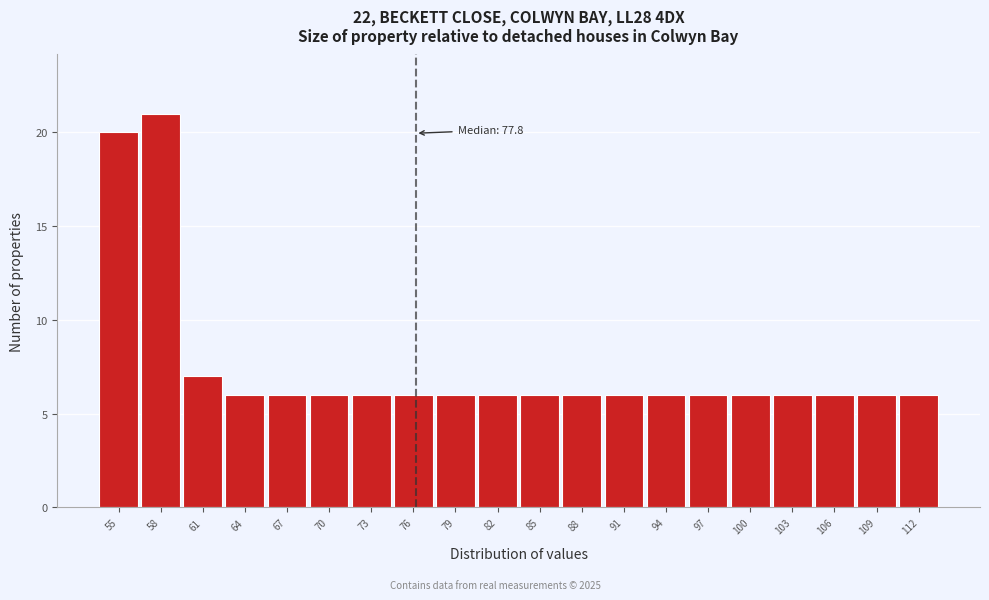

Reading left to right, what are all the values shown in this chart?

55=20	58=21	61=7	64=6	67=6	70=6	73=6	76=6	79=6	82=6	85=6	88=6	91=6	94=6	97=6	100=6	103=6	106=6	109=6	112=6